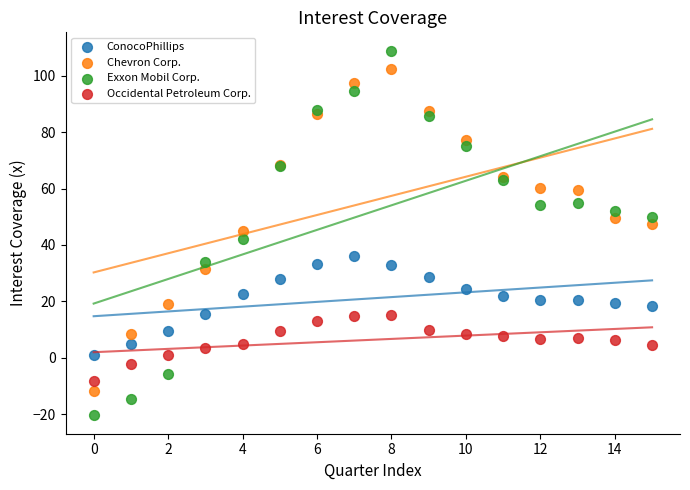

What is the X range (max minus min) for the scatter plot?

15.0